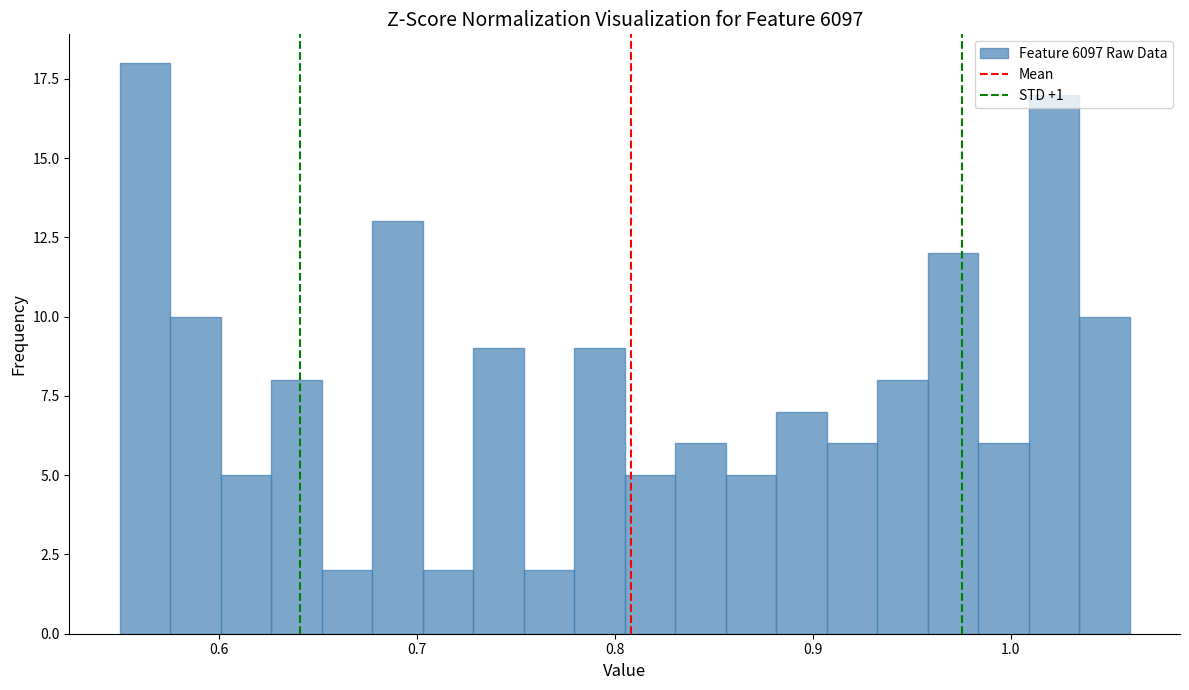

Around what value on the x-axis is the tallest bar? Give the approximate position of its centre, as read against the axis.

0.56